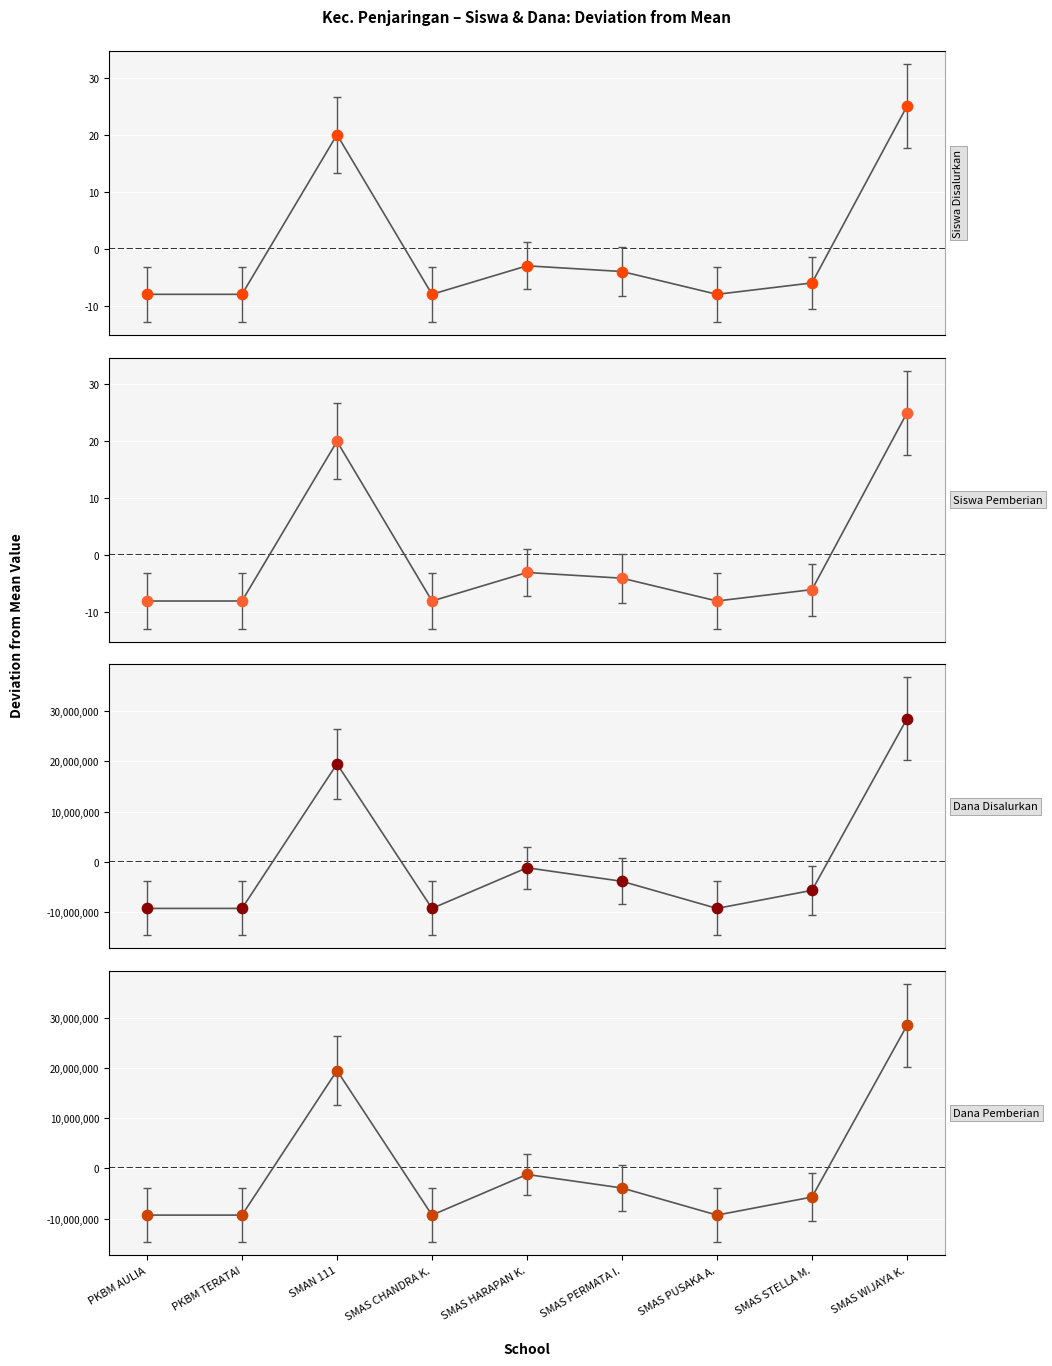

Is the value of Siswa Pemberian at PKBM AULIA greater than the value of Siswa Disalurkan at SMAS HARAPAN K.?

No